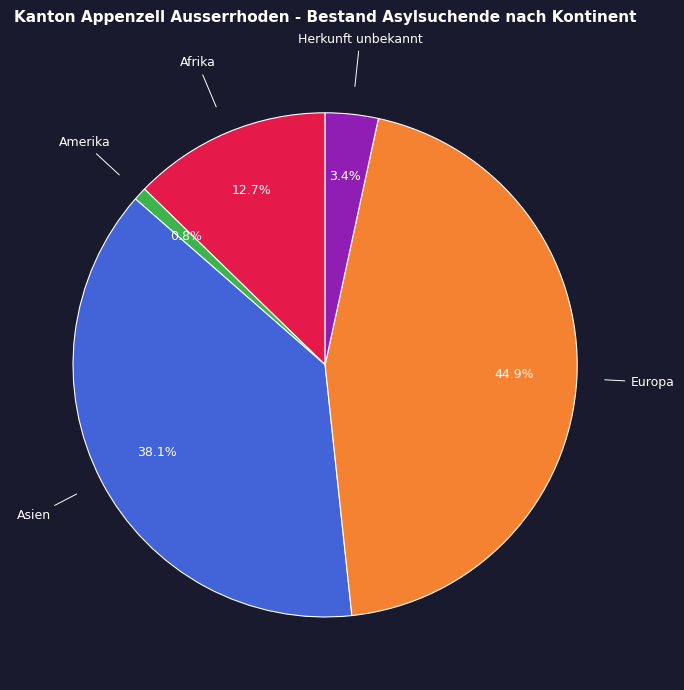

Does Asien account for over 50% of the chart?

No